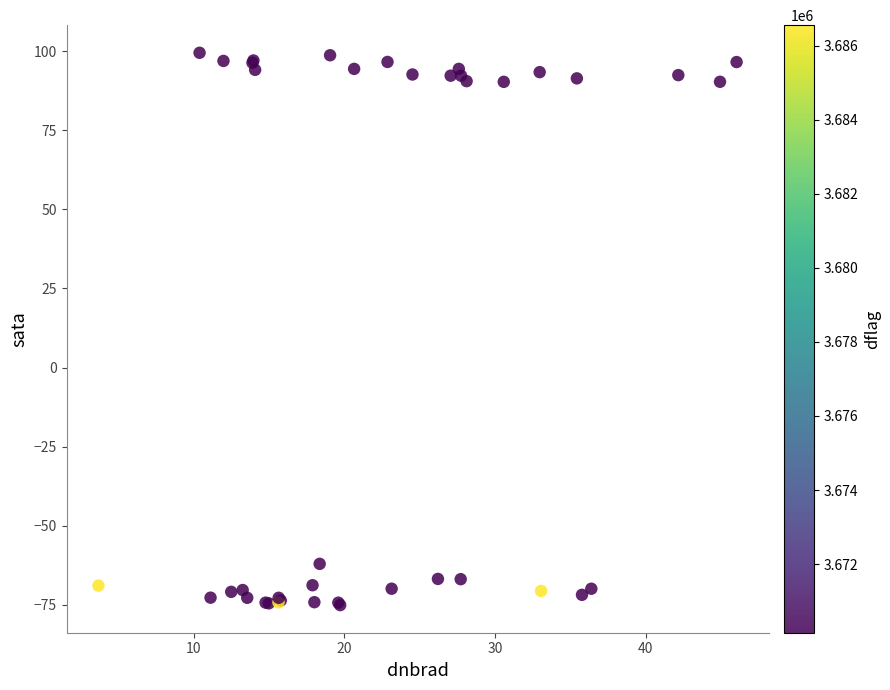

What Y value in the scatter plot is closest to 12?

-62.1